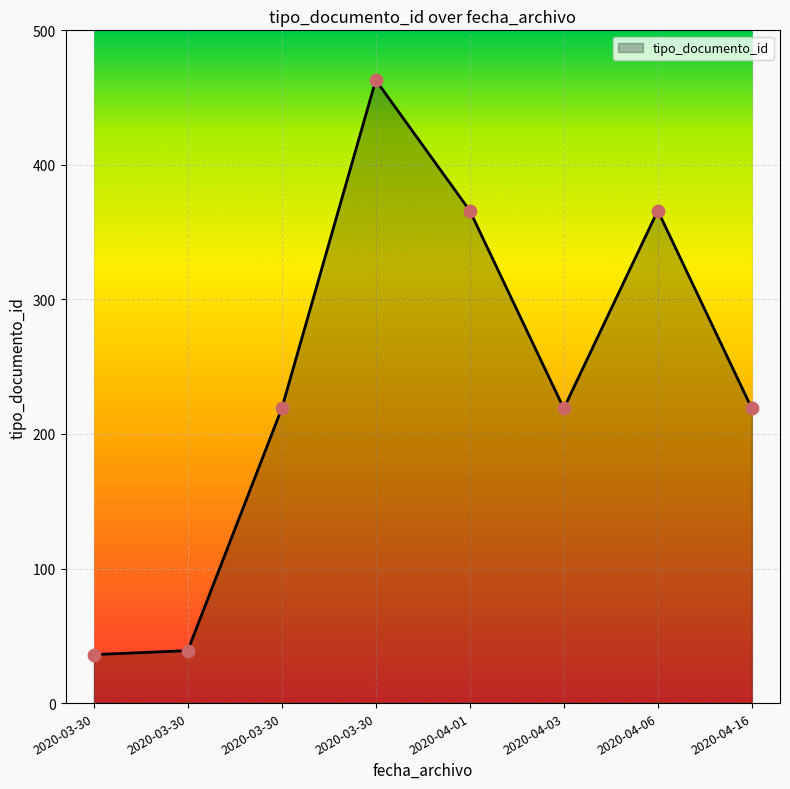

What is the ratio of the value at 2020-04-01 to the value at 2020-03-30?

9.4